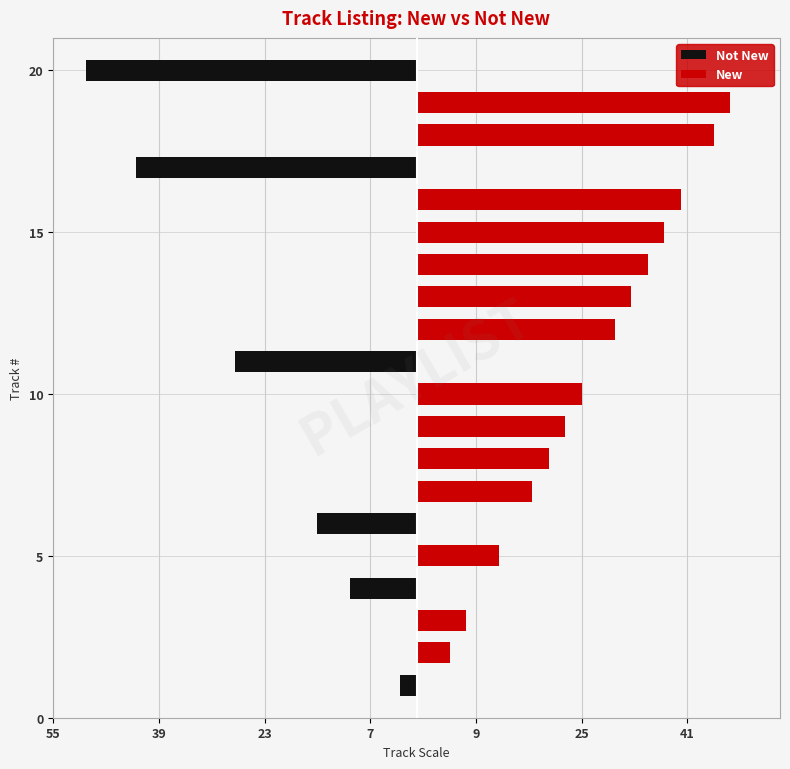

What is the total value across all series at 23?

7.5